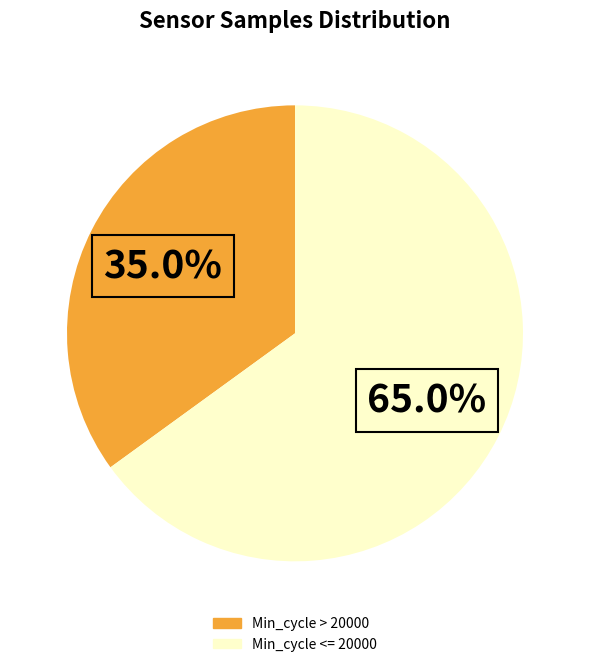

Is there any slice that represents more than half of the pie?

Yes